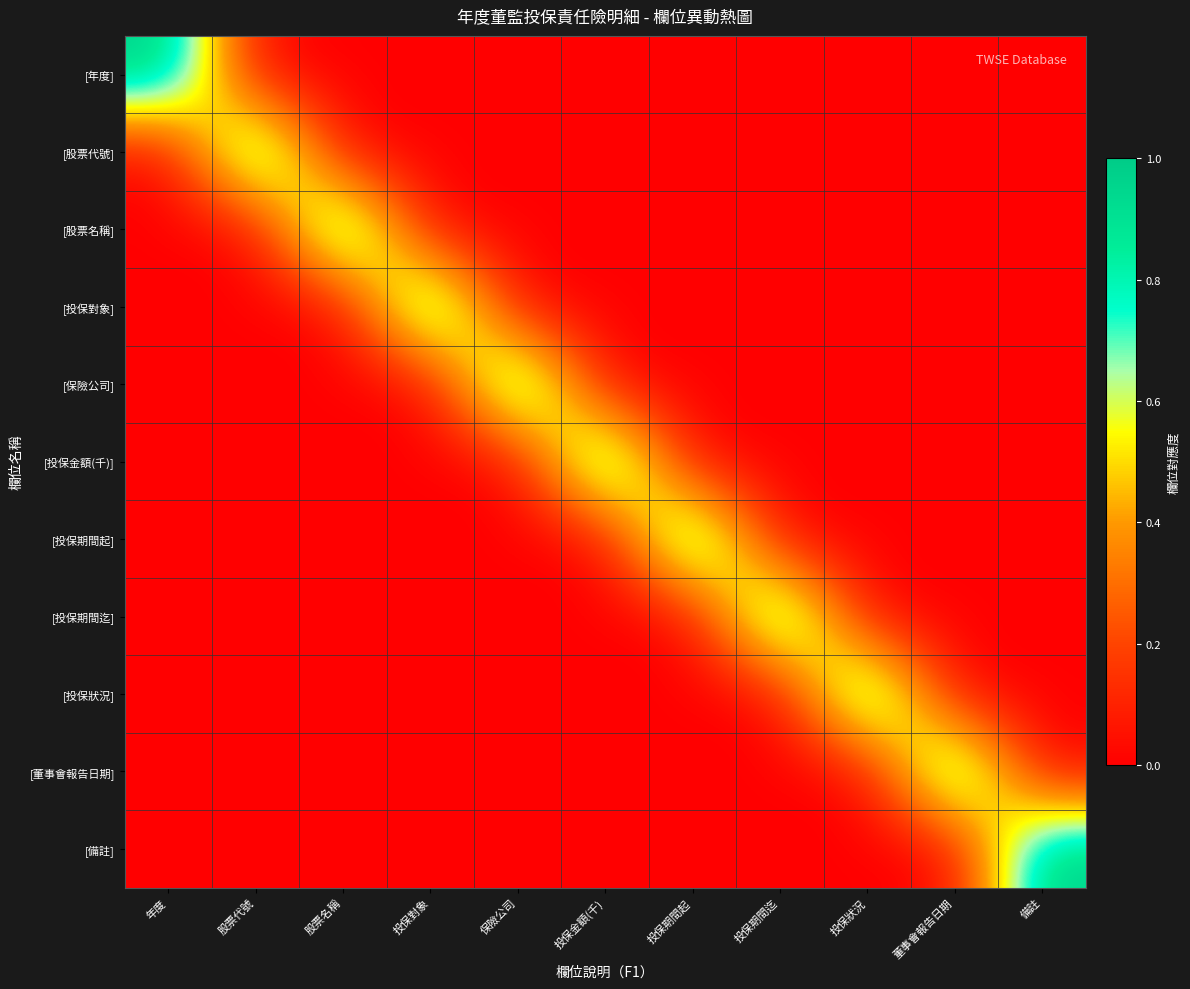

What is the difference between the highest and lowest values at 投保期間起?

1